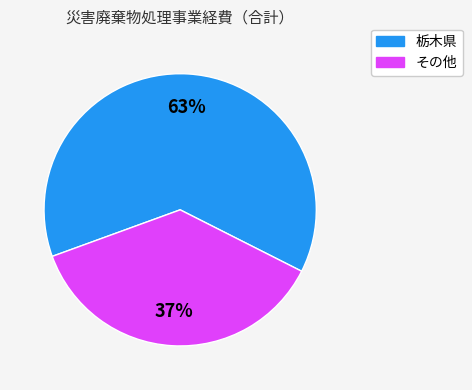

Is there any slice that represents more than half of the pie?

Yes